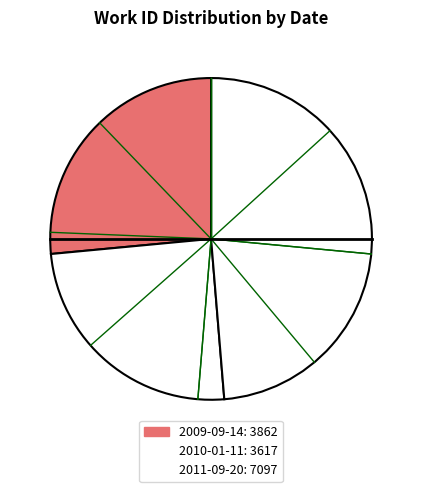

How much of the chart is everything except 2009-09-14?

73.5%